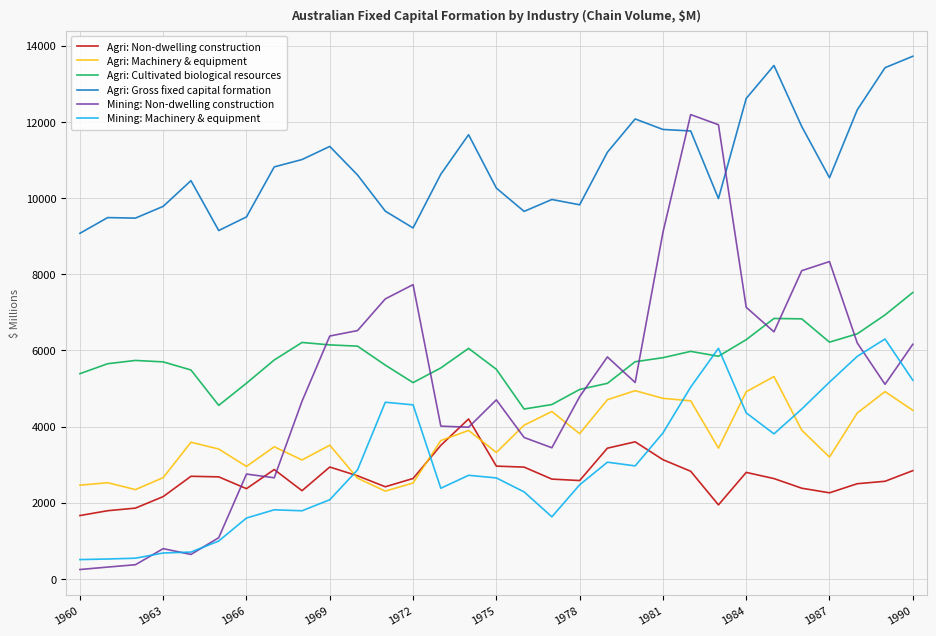

Which series has the largest range (max minus min)?

Mining: Non-dwelling construction